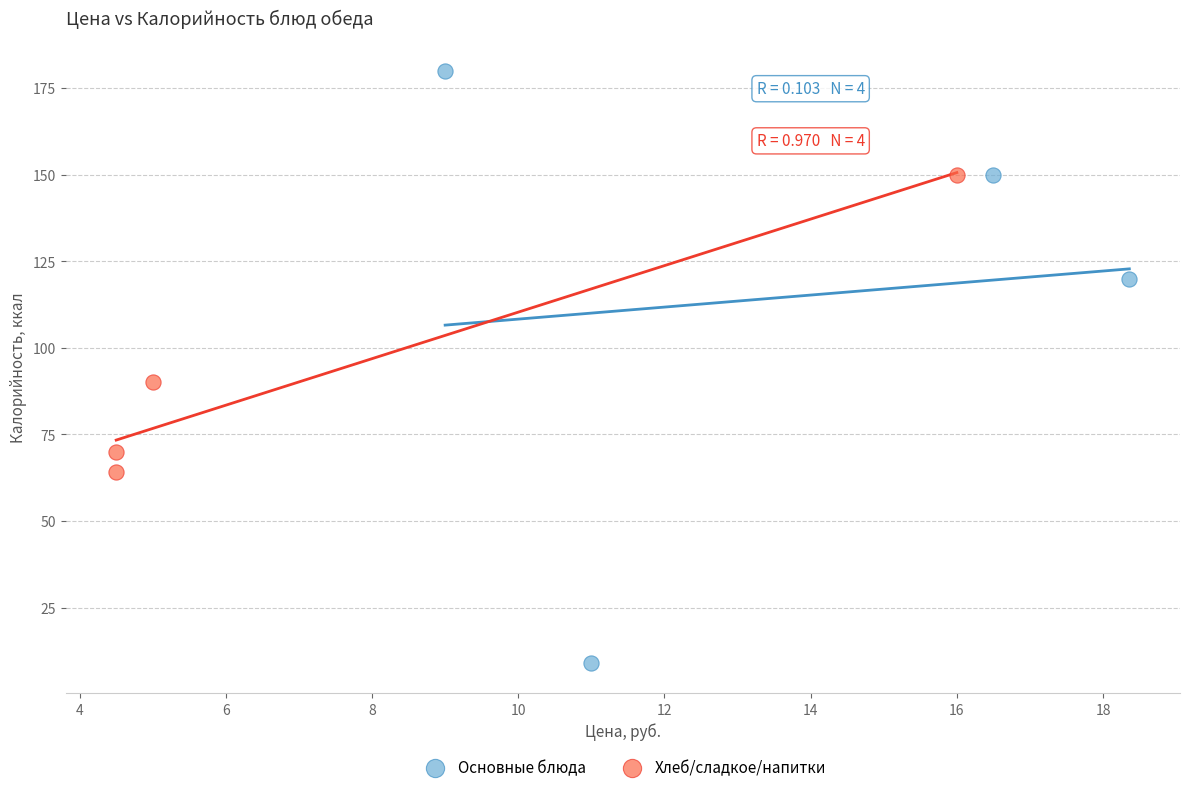

Which series contains the highest Y value?

Основные блюда